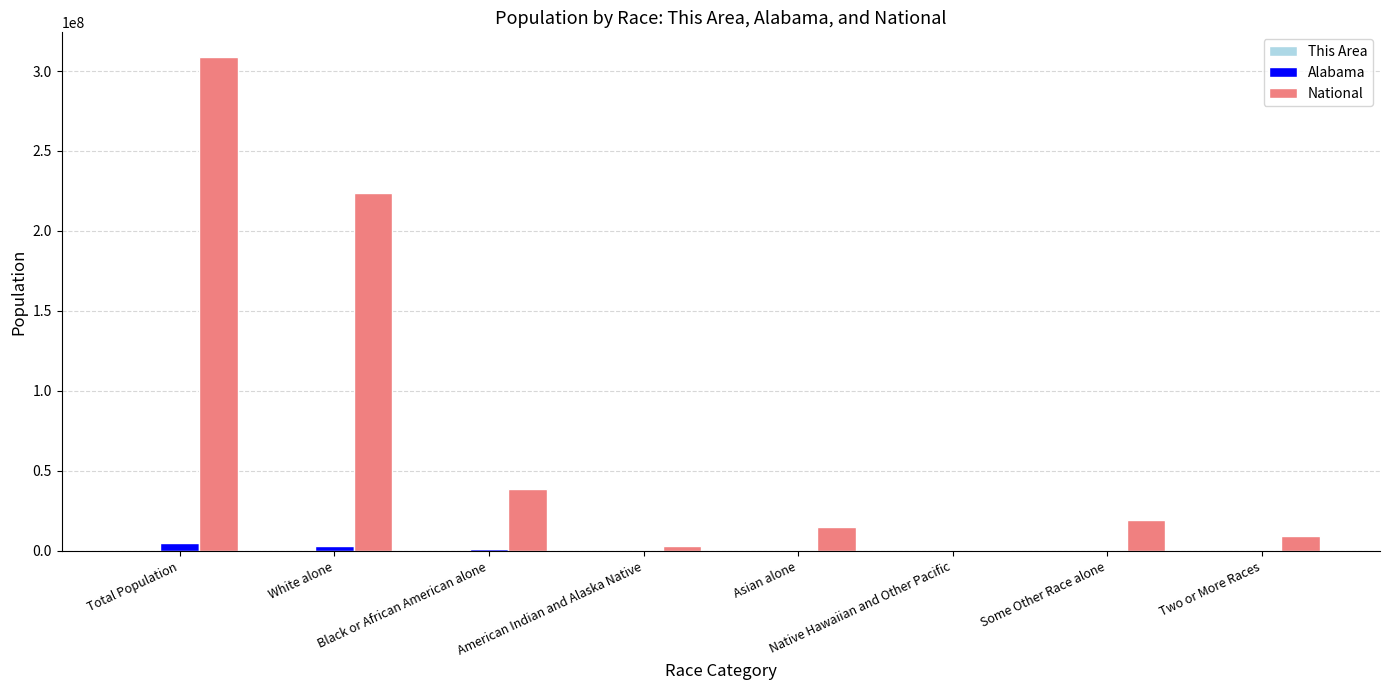

At which category is the sum across all series the highest?

Total Population